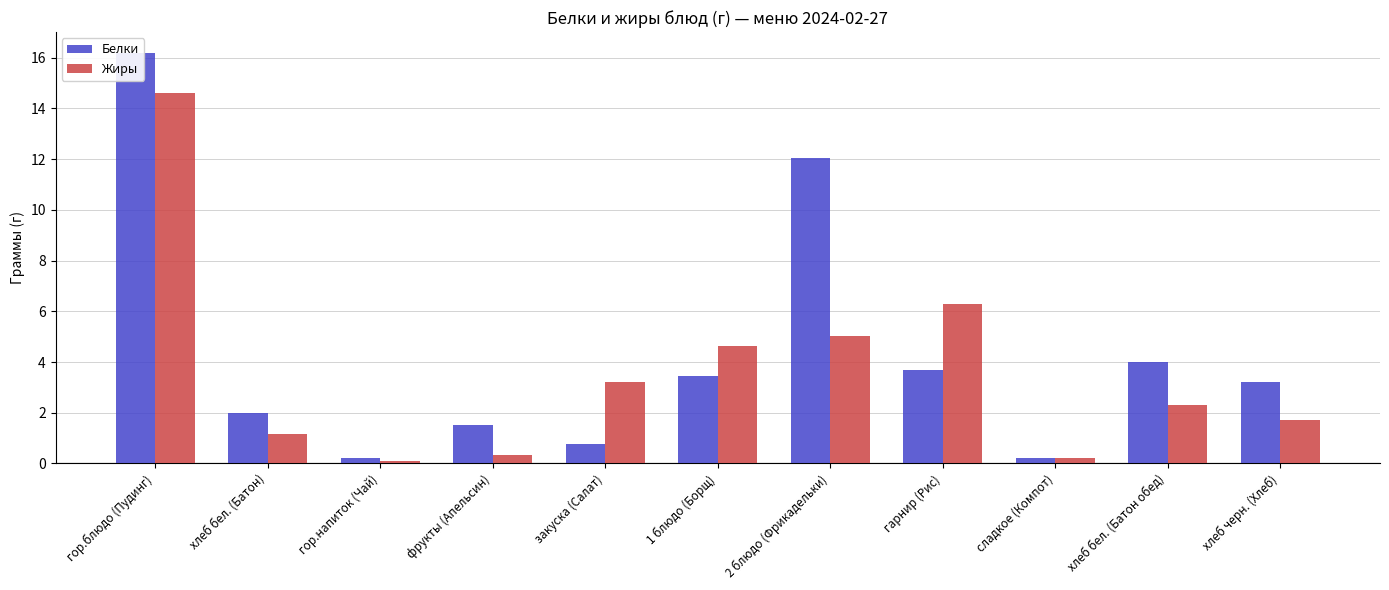

List the series in order of their overall mean, highest first.

Белки, Жиры